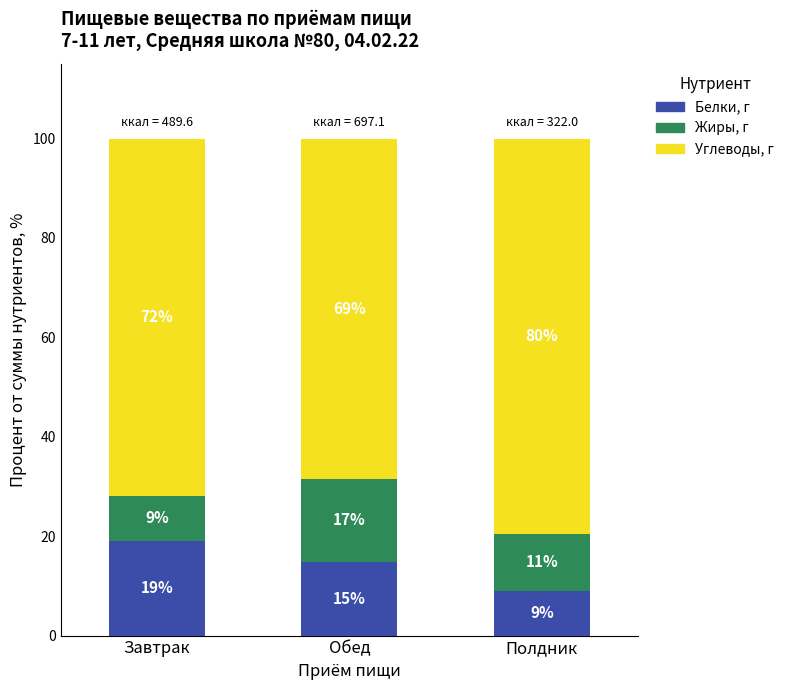

How many bars are there in total?

3